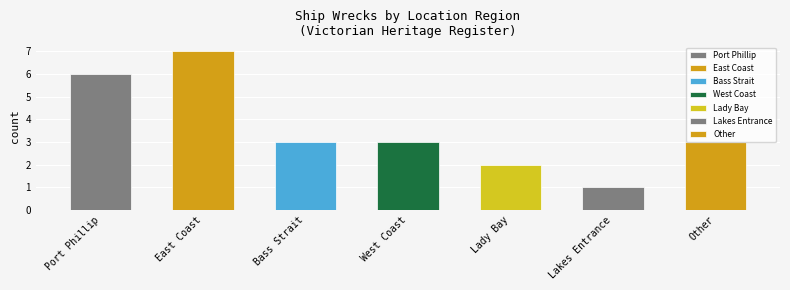

Which has a higher value, East Coast or Other?

East Coast